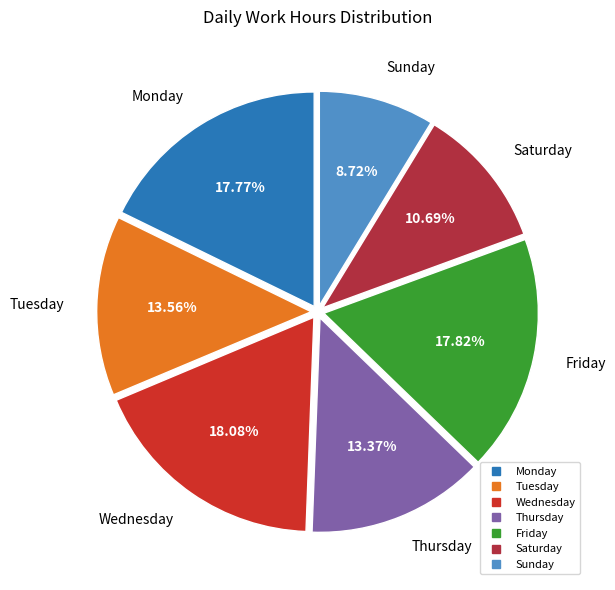

Is there any slice that represents more than half of the pie?

No